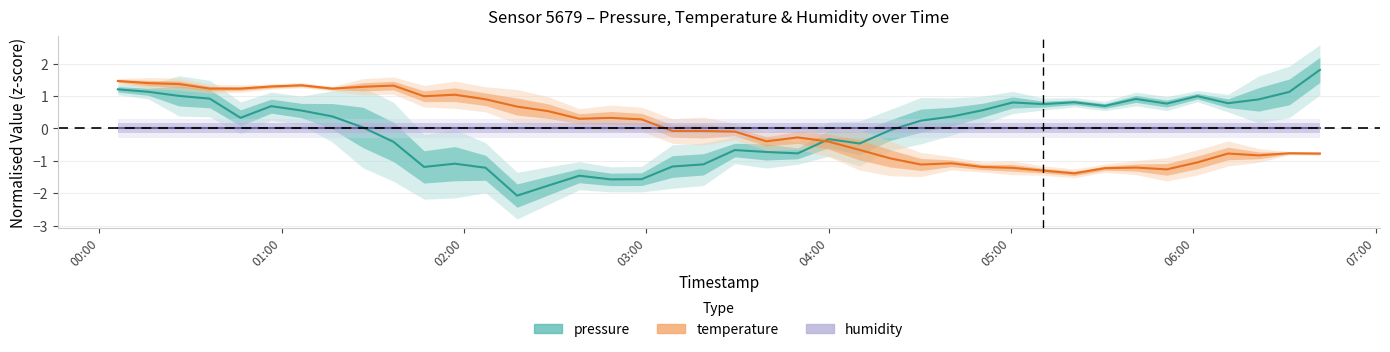

Where is pressure nearest to the value 0?

2023-02-19T01:26:46